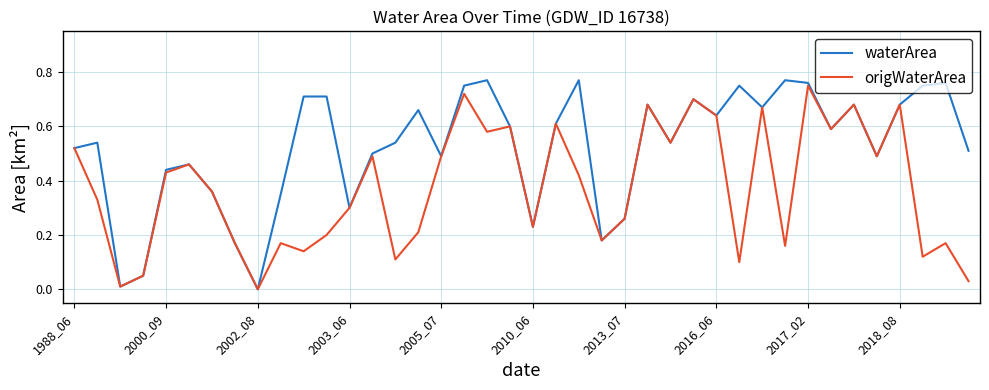

Which series has the largest total across all categories?

waterArea